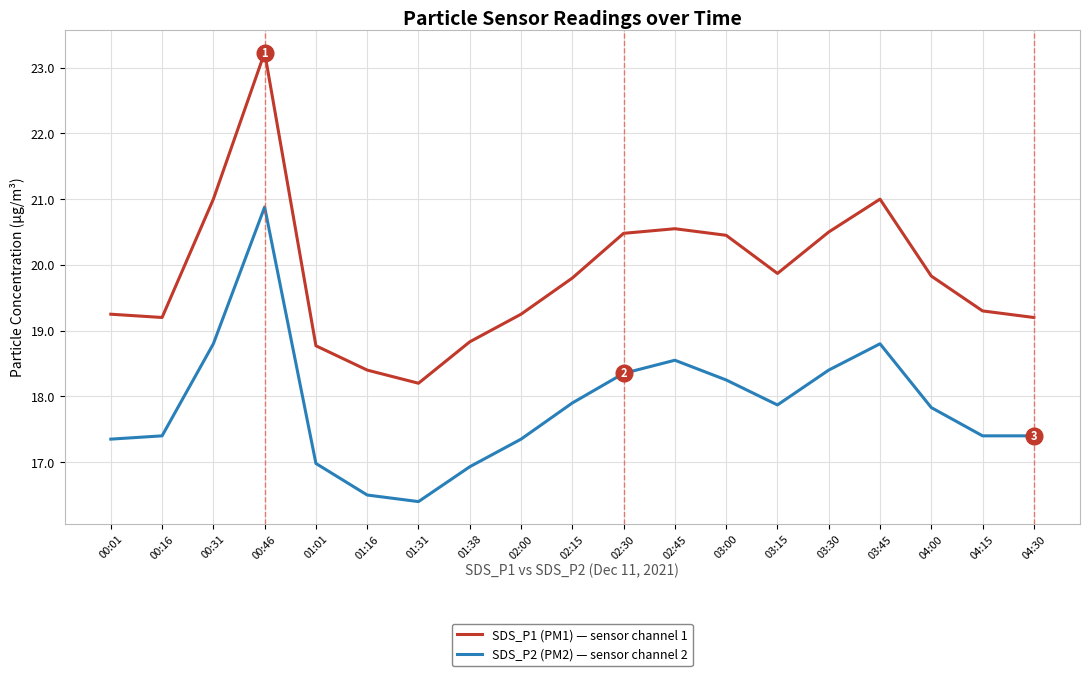

What is the total value across all series at 04:15?

36.7